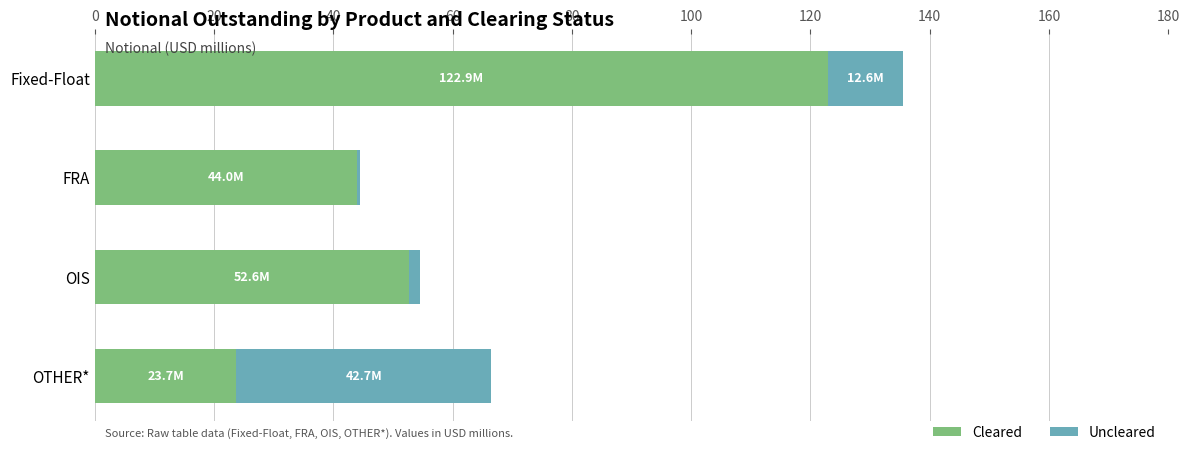

What is the difference between the maximum and minimum values in the Uncleared series?

42317996